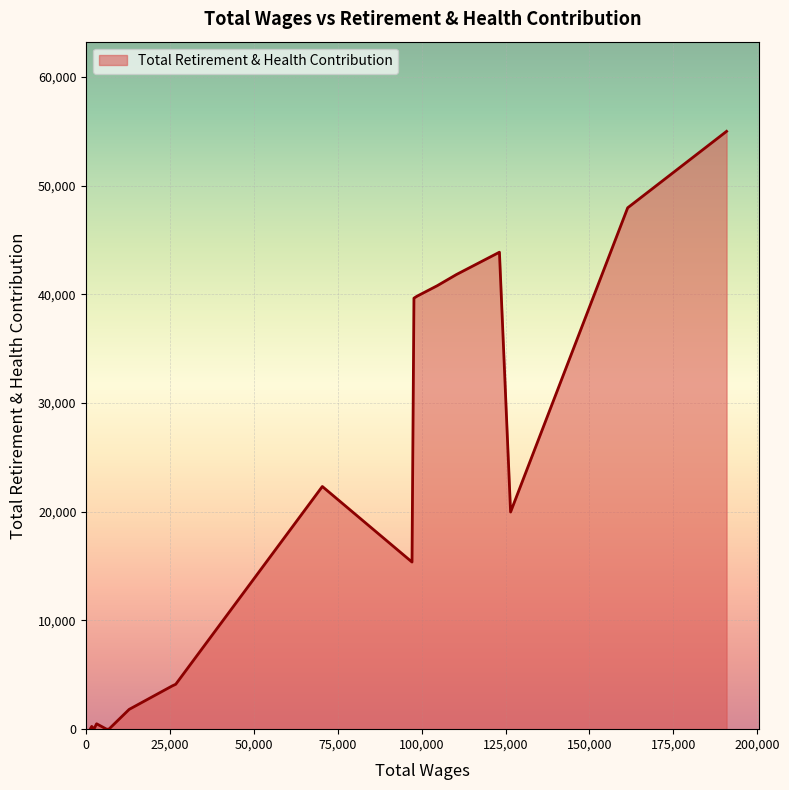

What is the difference between the maximum and minimum values?

55002